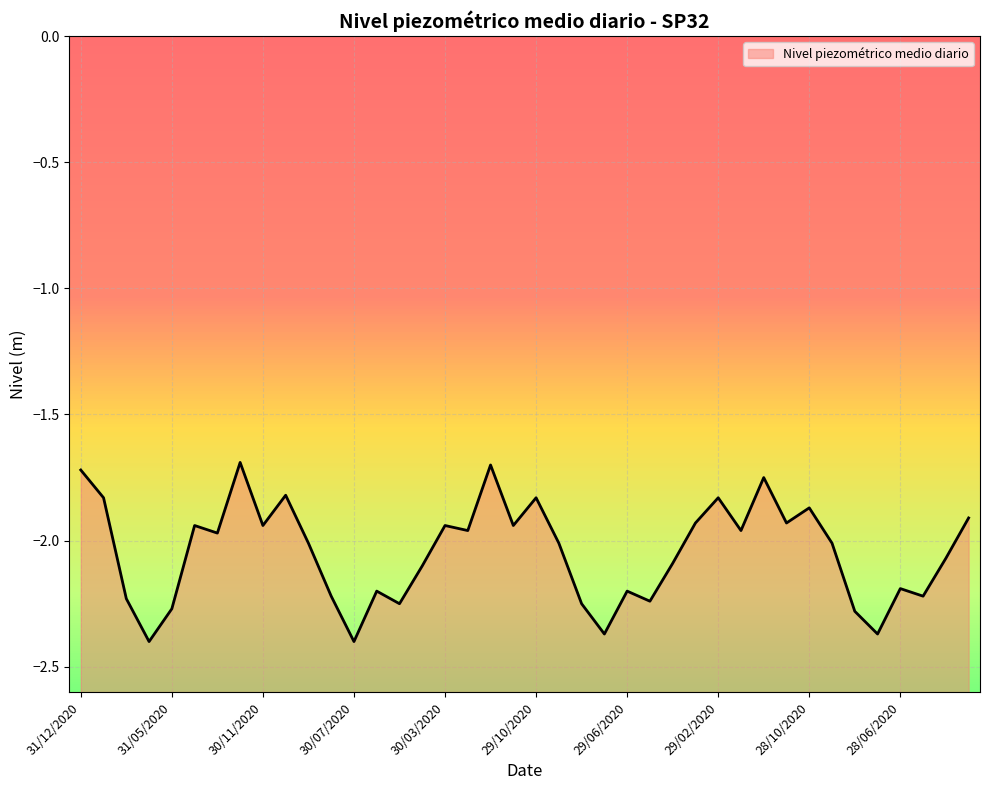

Rank the categories by value from lowest to highest.

31/07/2020, 30/07/2020, 29/07/2020, 28/07/2020, 28/08/2020, 31/05/2020, 30/05/2020, 29/08/2020, 29/05/2020, 31/08/2020, 30/08/2020, 28/05/2020, 30/06/2020, 29/06/2020, 28/06/2020, 30/04/2020, 29/04/2020, 28/04/2020, 30/09/2020, 29/09/2020, 28/09/2020, 31/01/2020, 30/01/2020, 29/01/2020, 31/03/2020, 30/11/2020, 30/03/2020, 29/11/2020, 29/03/2020, 28/11/2020, 28/03/2020, 28/10/2020, 31/10/2020, 29/10/2020, 29/02/2020, 30/10/2020, 28/12/2020, 31/12/2020, 29/12/2020, 30/12/2020